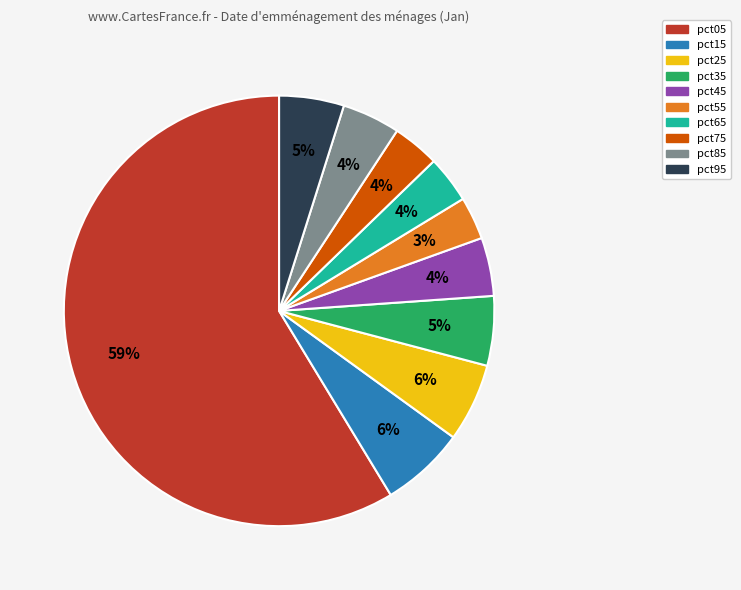

Which category accounts for the majority?

pct05